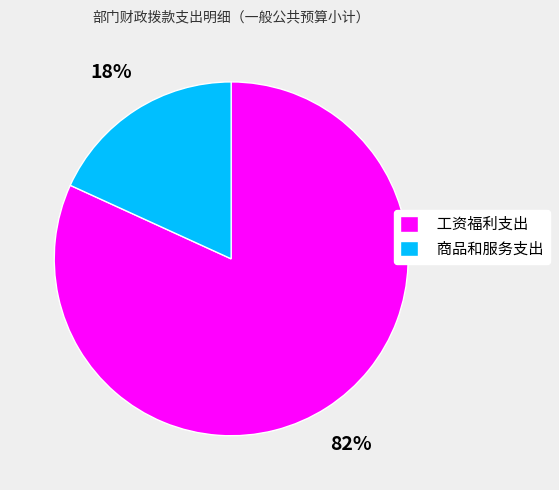

Is the sum of 工资福利支出 and 商品和服务支出 greater than half?

Yes